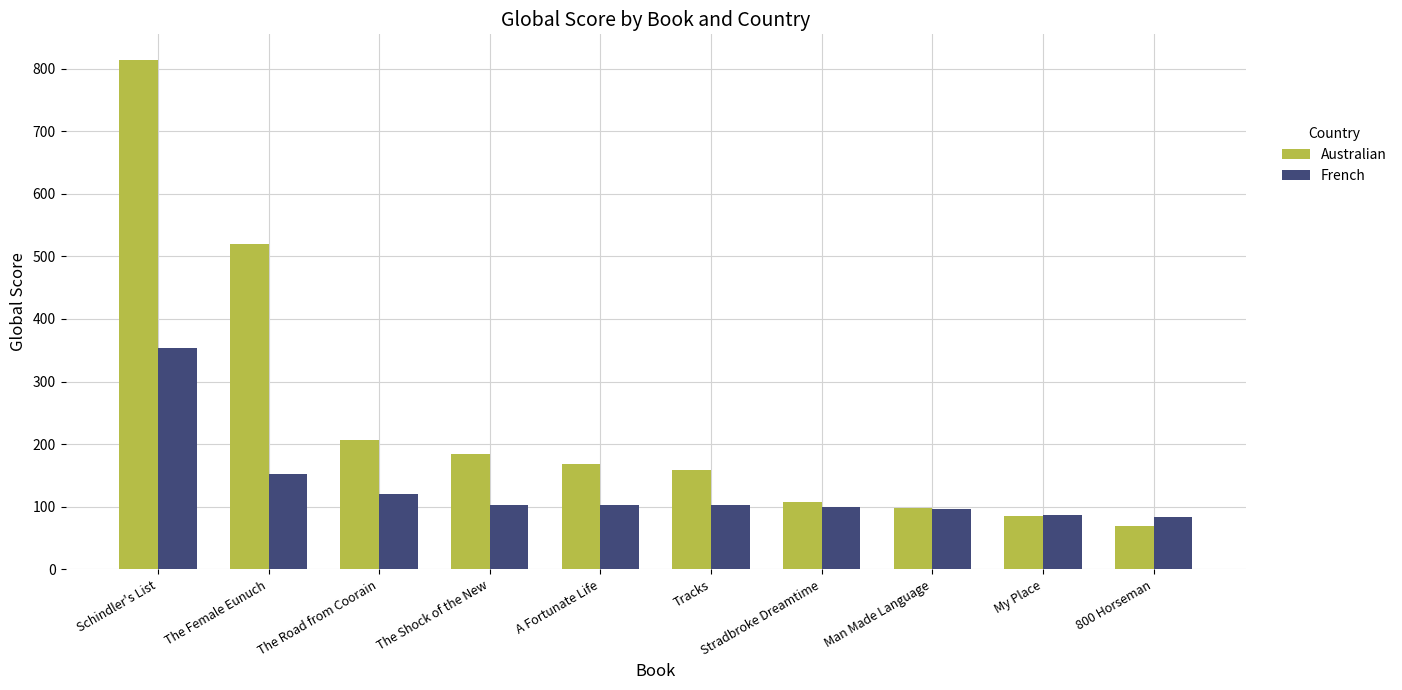

Which series has the largest total across all categories?

Australian